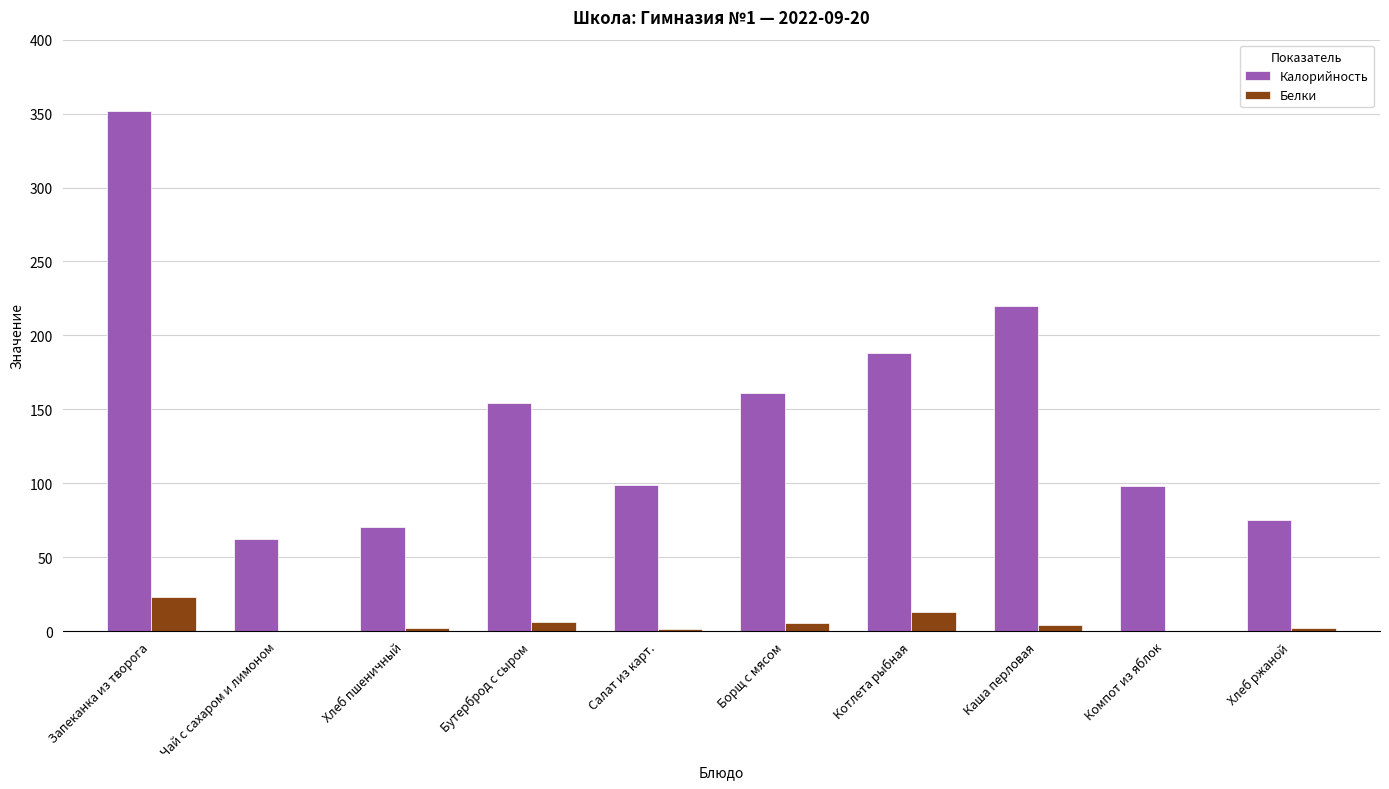

How many groups of bars are there?

10